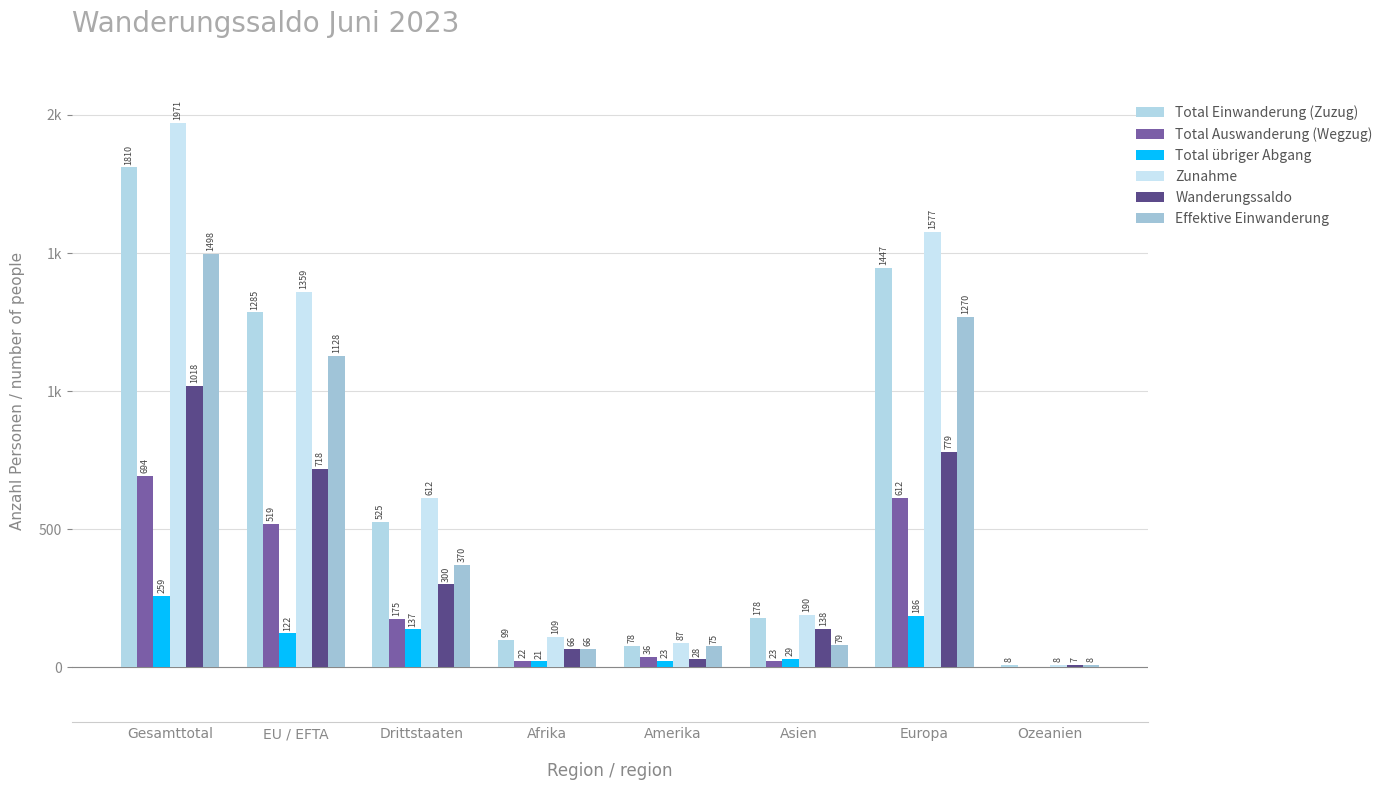

Between Drittstaaten and Afrika, which series saw the biggest shift?

Zunahme